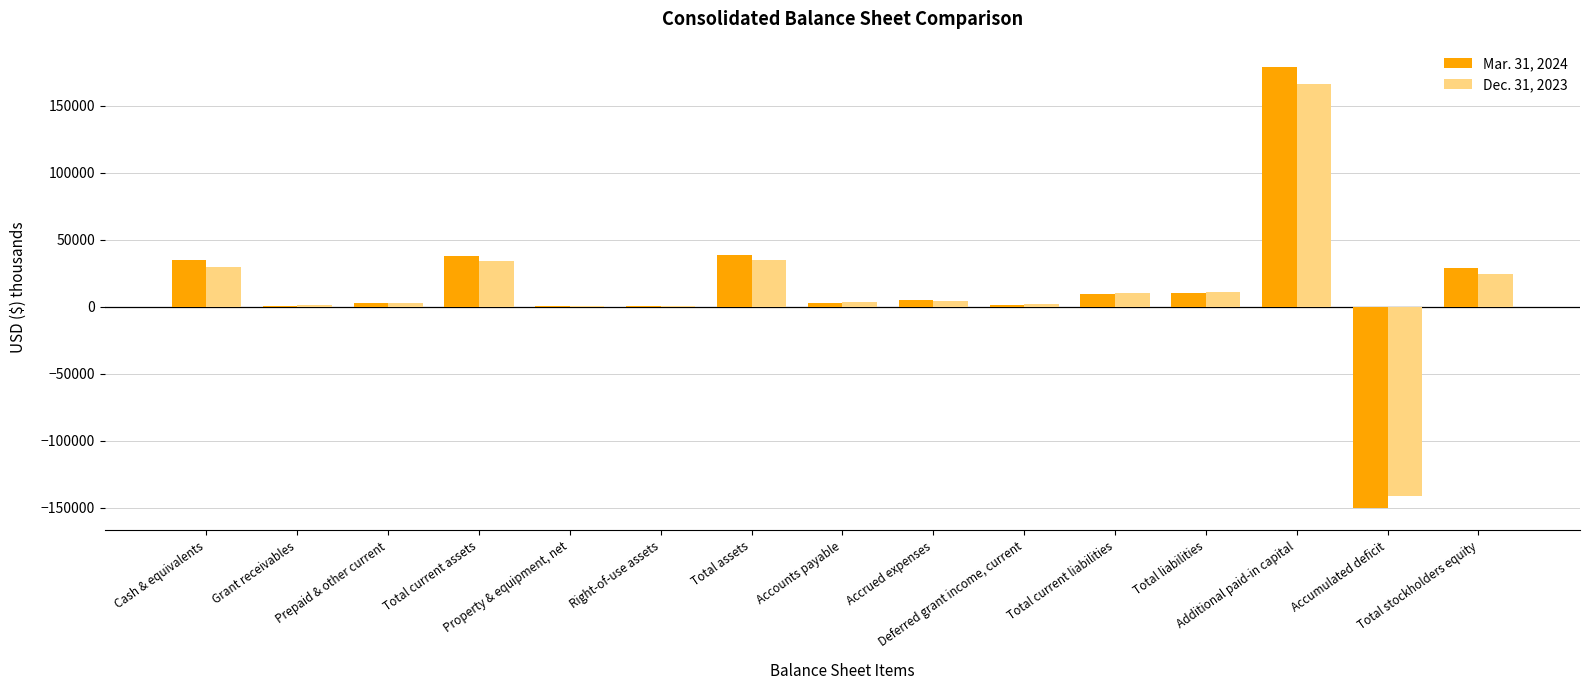

Which series changed the most between Accumulated deficit and Total stockholders equity?

Mar. 31, 2024